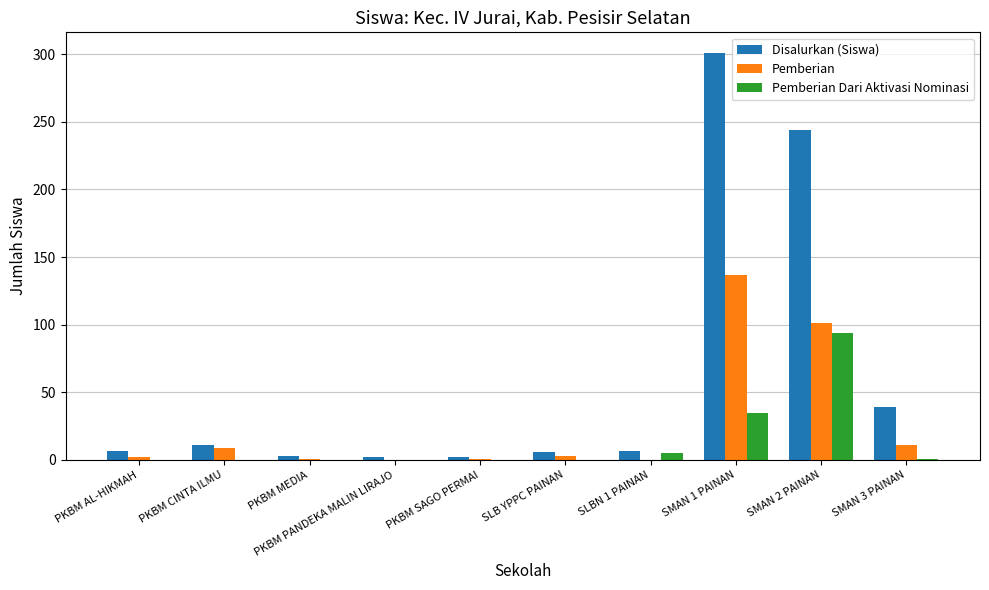

The value of Pemberian at SMAN 3 PAINAN is 11. True or false?

True